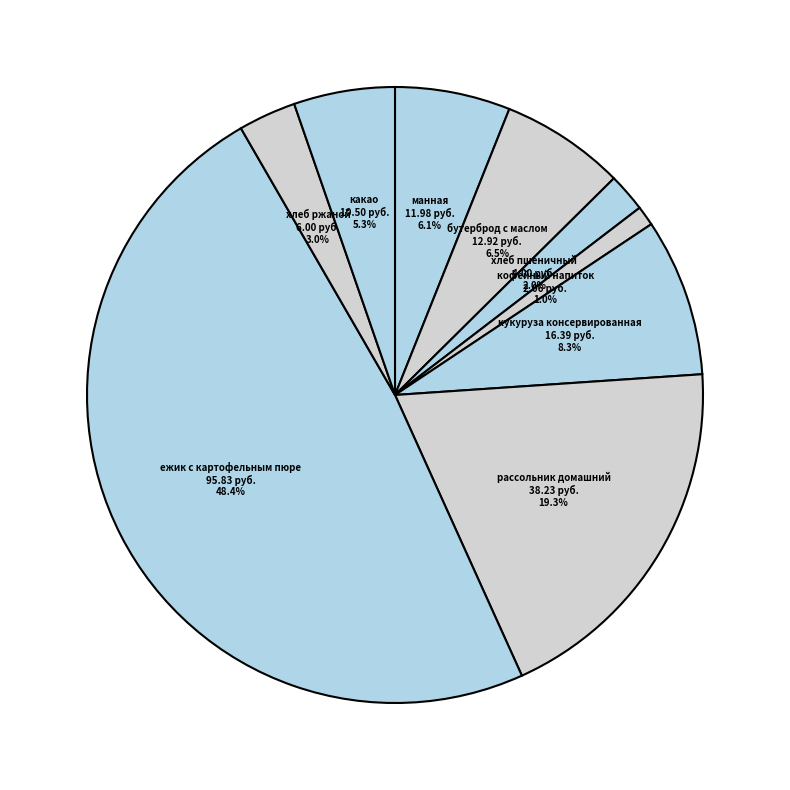

How many slices are in this pie chart?

9